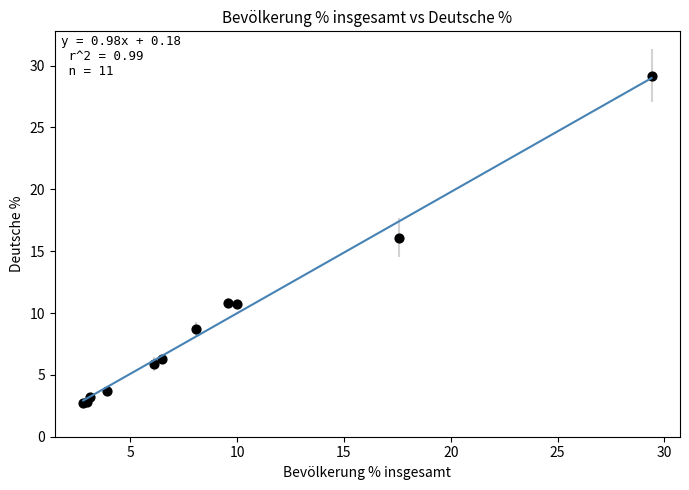

What Y value in the scatter plot is closest to 15?

16.1